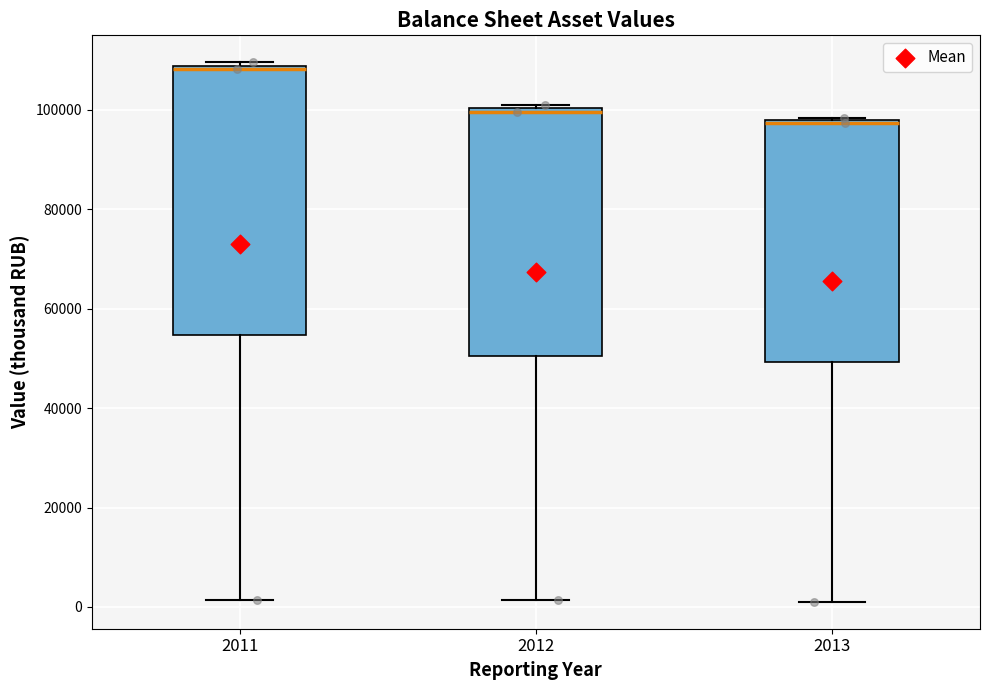

Reading left to right, transcribe this box plot: for each box, give where its median line is, the range the box spans, and where its two whiskers end, as read against the y-axis. The values are not printed on the chart, so give them approximately, as read against the axis.

2011: median 108000 (just below the box's upper edge), box 54000 to 108000, whiskers 2000 to 110000
2012: median 100000 (just below the box's upper edge), box 50000 to 100000, whiskers 2000 to 102000
2013: median 98000, box 50000 to 98000, whiskers 2000 to 98000